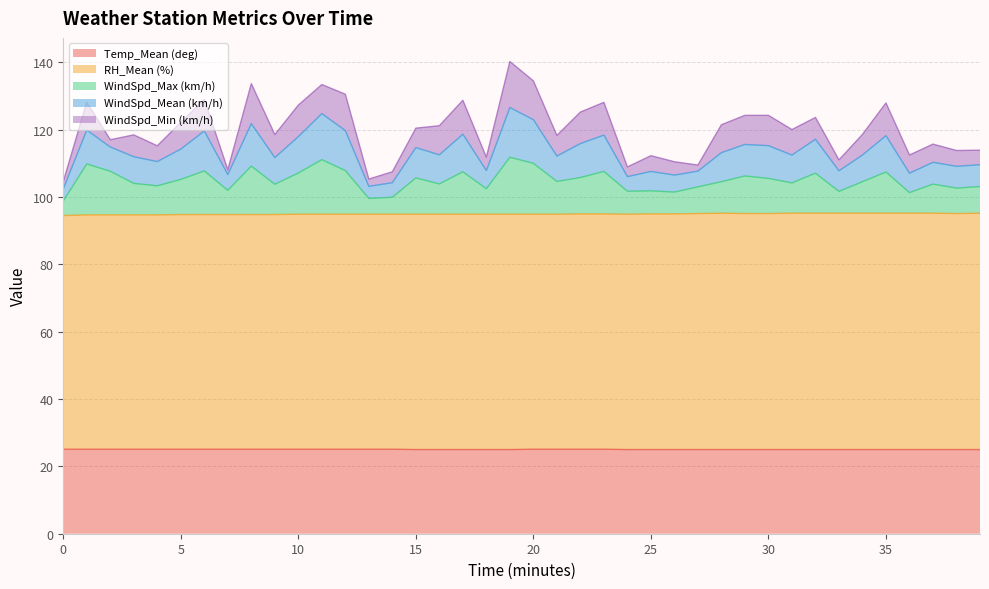

What is the spread (max minus min) of values at 5?

97.1